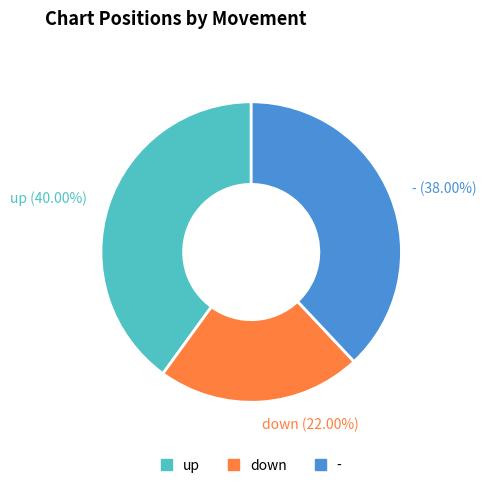

Count the number of slices in the pie.

3